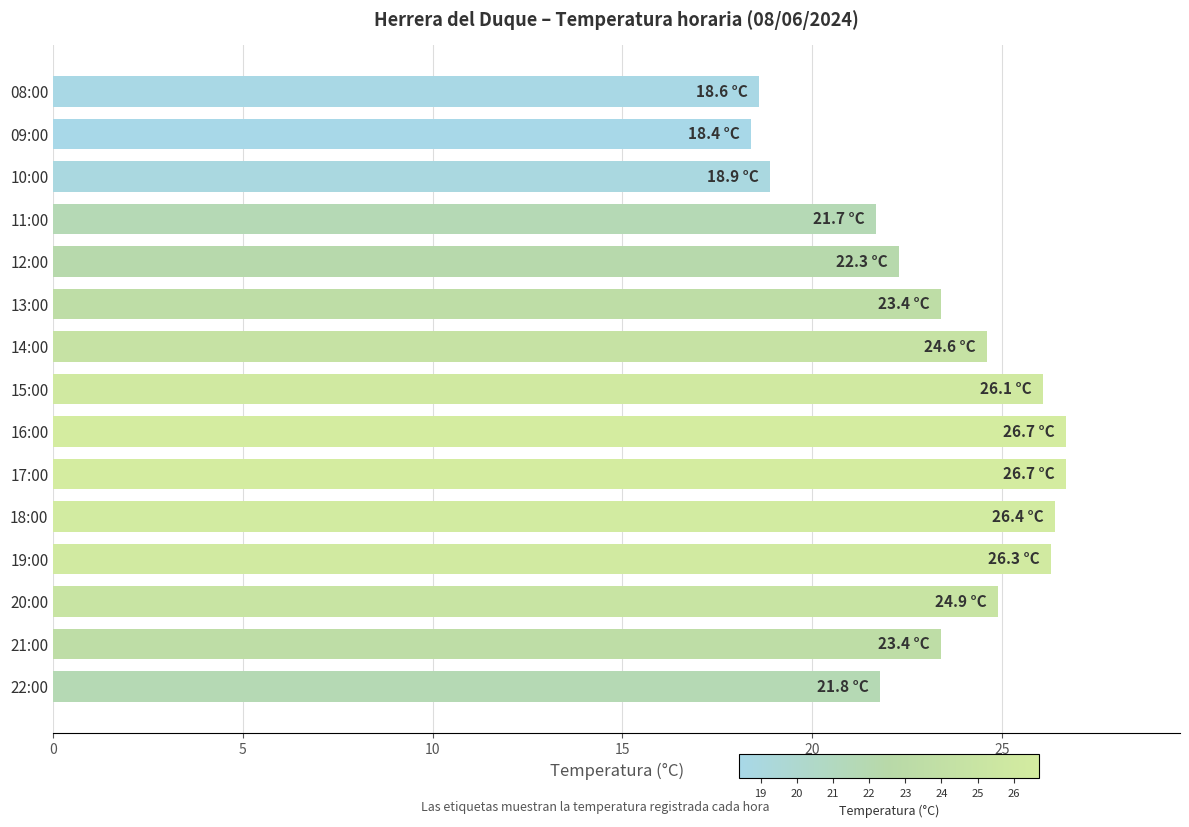

True or false: the data shows 21.8 at 22:00.

True